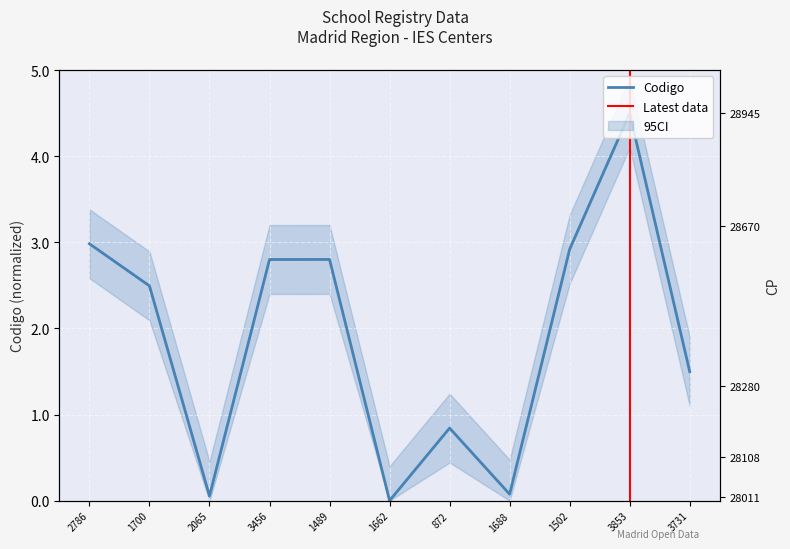

How many values in cp are above zero?

10